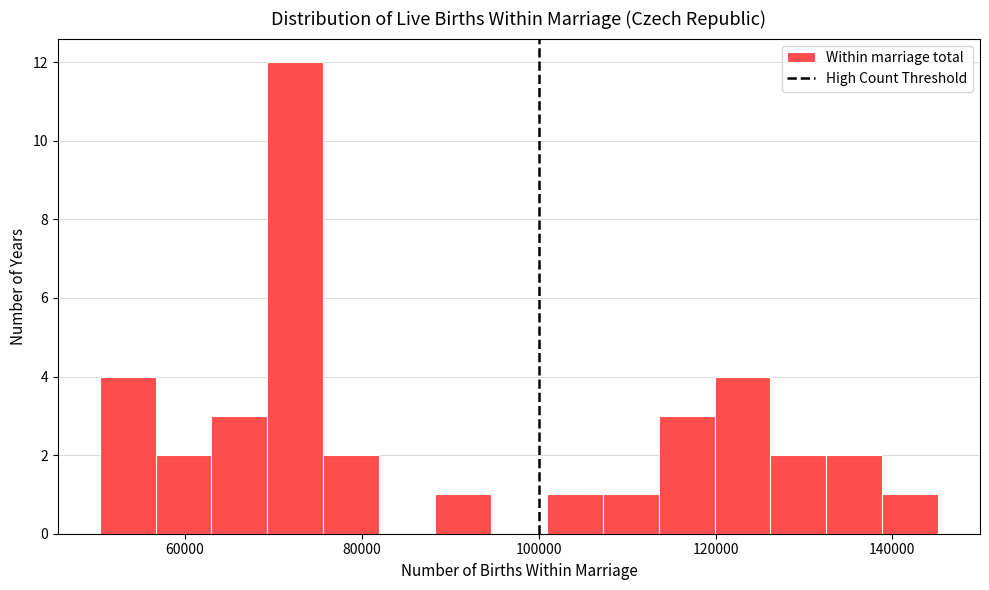

Read against the x-axis, roughly where is the centre of the tallest bar?

72000